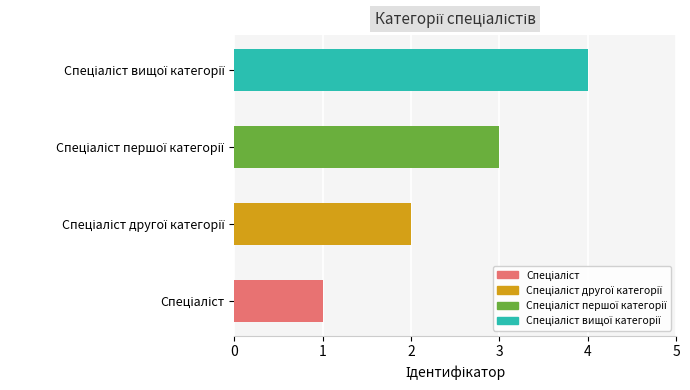

What is the difference between the maximum and minimum values?

3